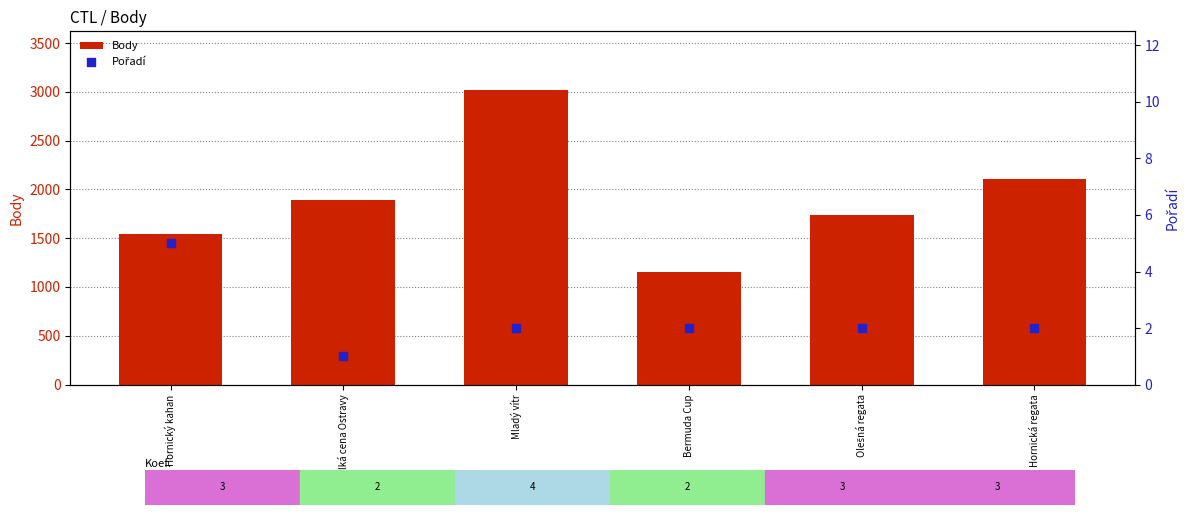

Which series reaches the minimum Y coordinate?

Pořadí